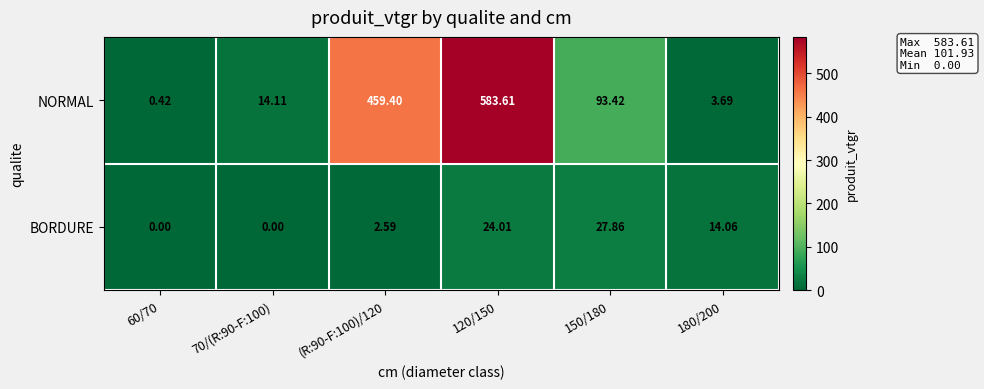

Which series has the widest spread of values?

NORMAL